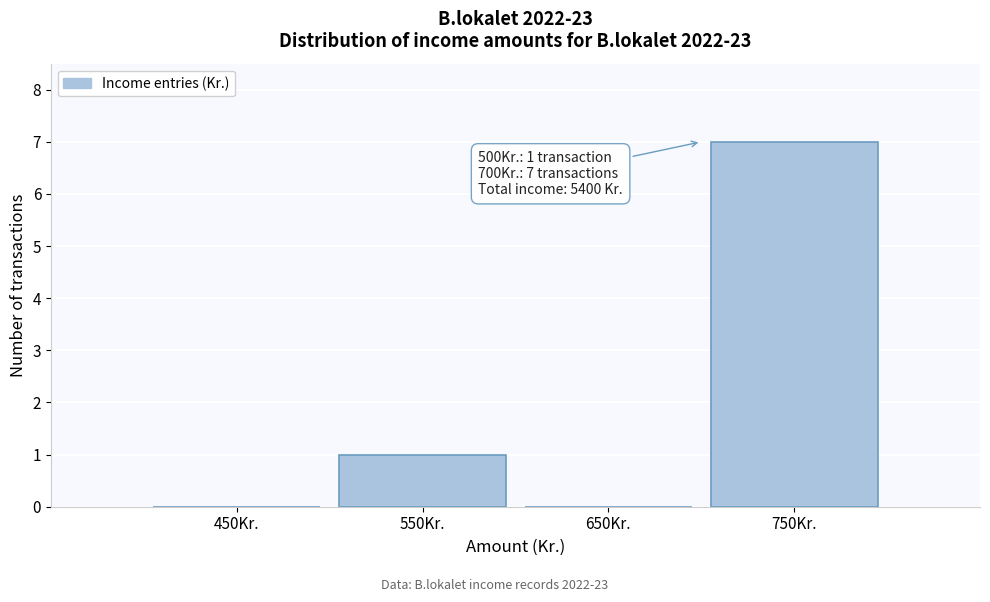

Over which range of the x-axis is the bar tallest?

700 to 800